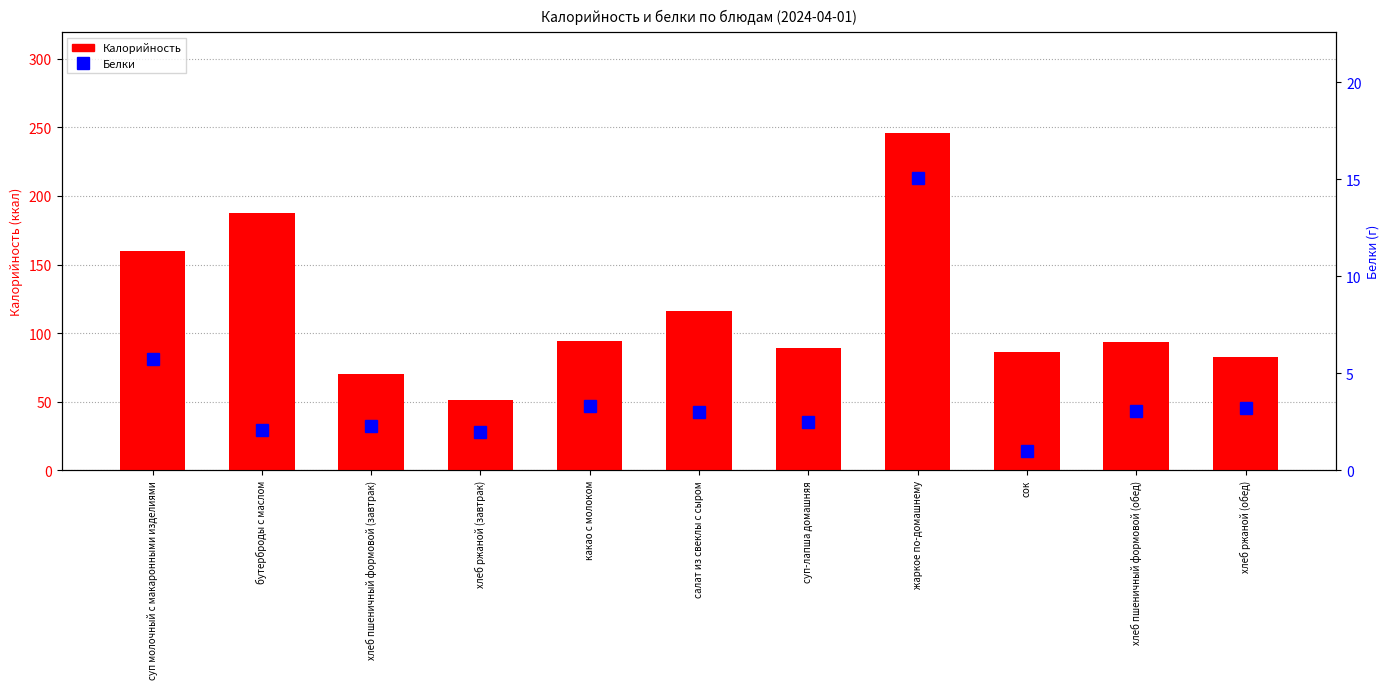

What is the difference between the maximum and second lowest values in the Белки series?

13.0